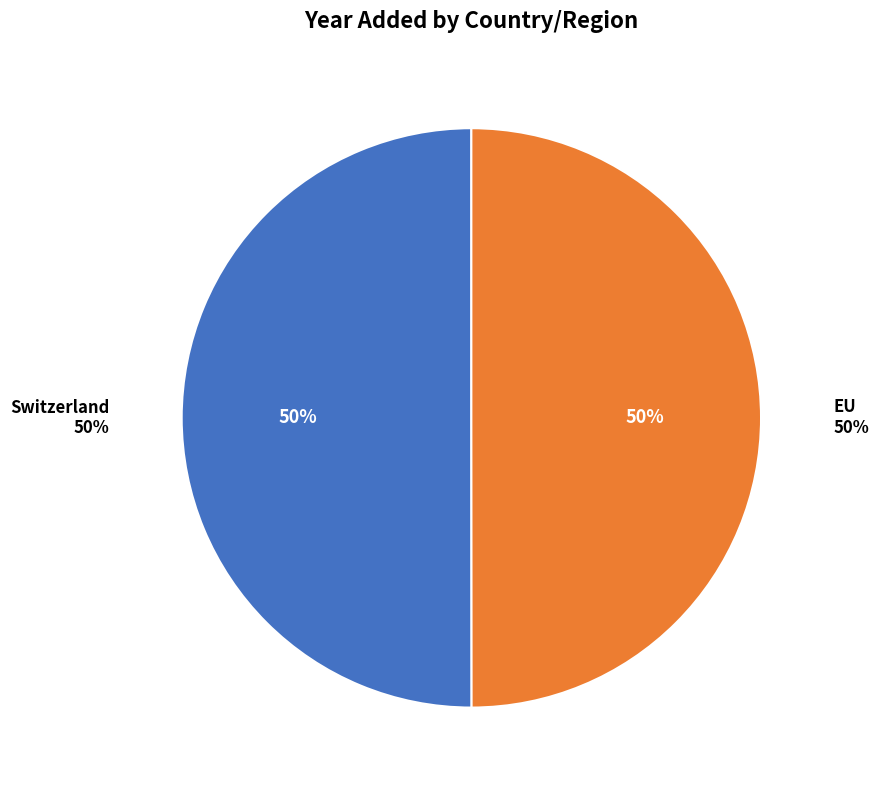

How many slices are in this pie chart?

2